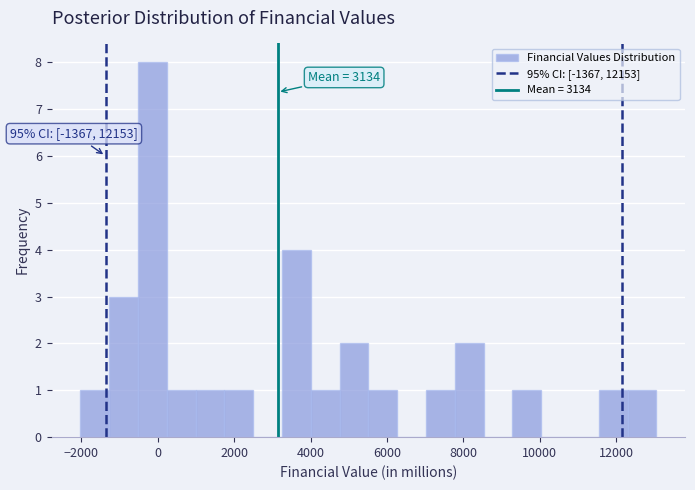

Read against the x-axis, roughly where is the centre of the tallest bar?

-200